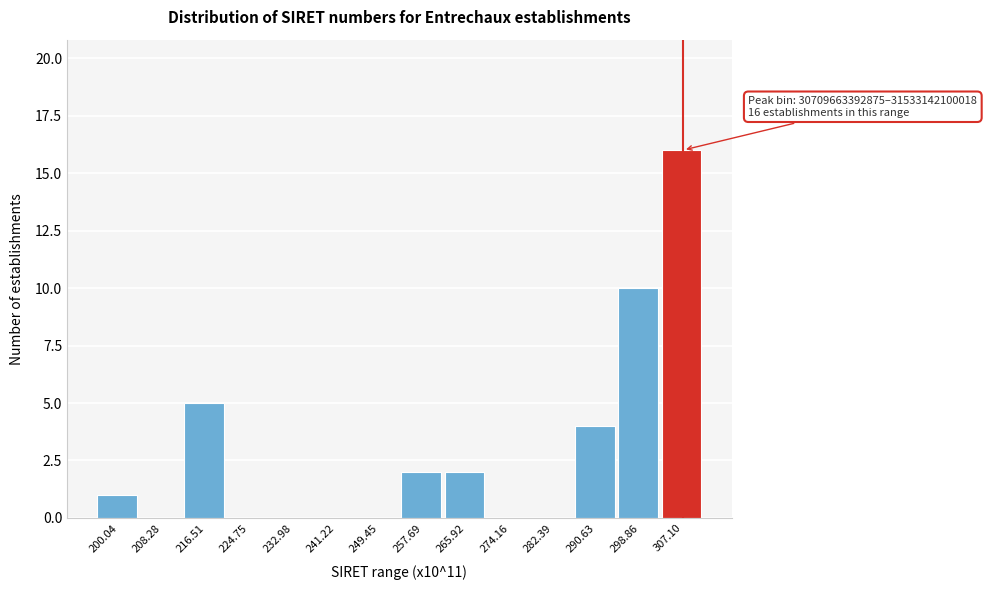

Reading right to left, list all the values displayed in this chart.

307.10=16	298.86=10	290.63=4	282.39=0	274.16=0	265.92=2	257.69=2	249.45=0	241.22=0	232.98=0	224.75=0	216.51=5	208.28=0	200.04=1